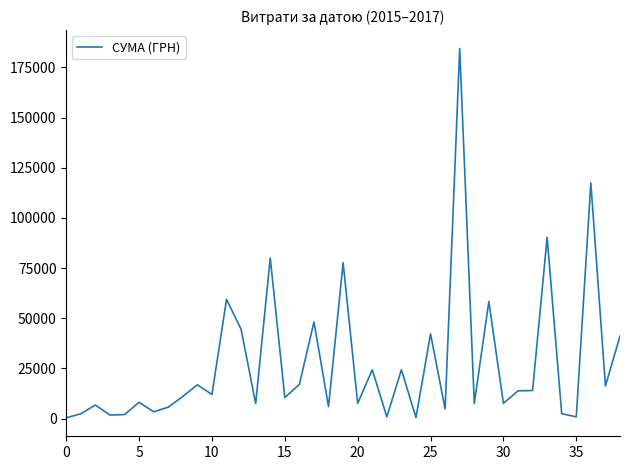

What is the greatest value displayed?

184432.0